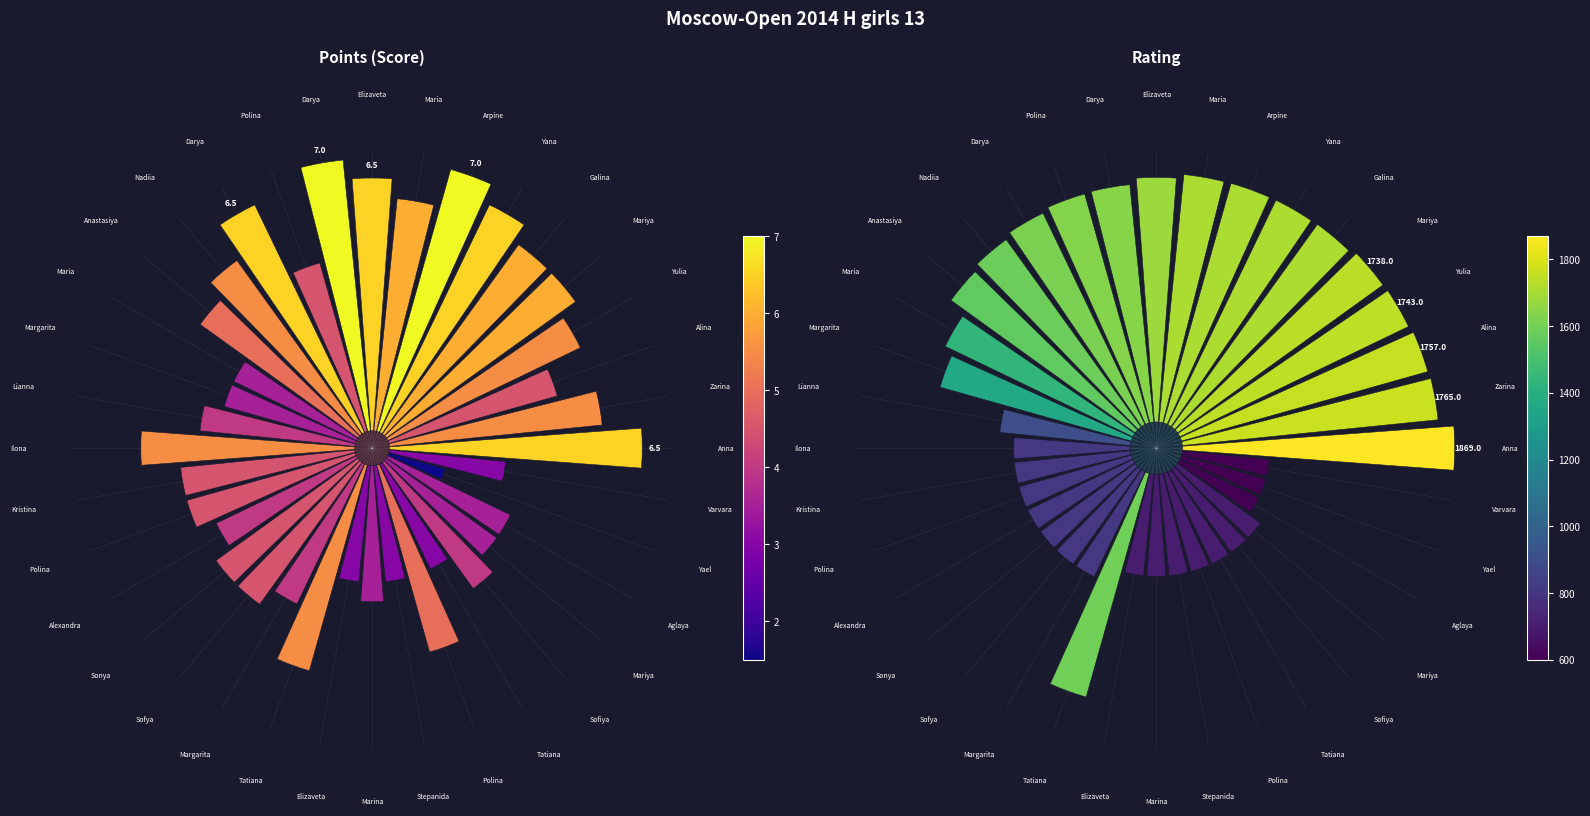

Which series has the widest spread of values?

Rating